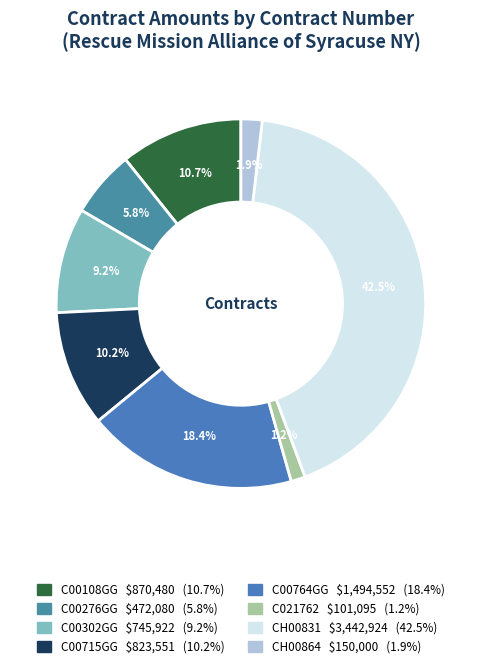

What portion of the pie excludes CH00864?

98.1%